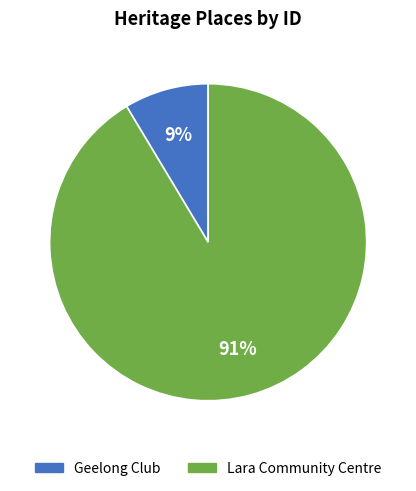

The Lara Community Centre slice represents 99% of the pie. True or false?

False